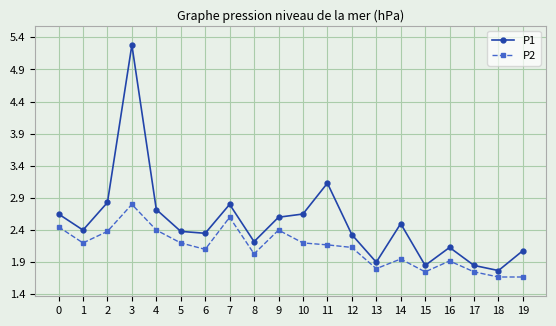

Rank the series by their maximum value, from highest to lowest.

P1, P2